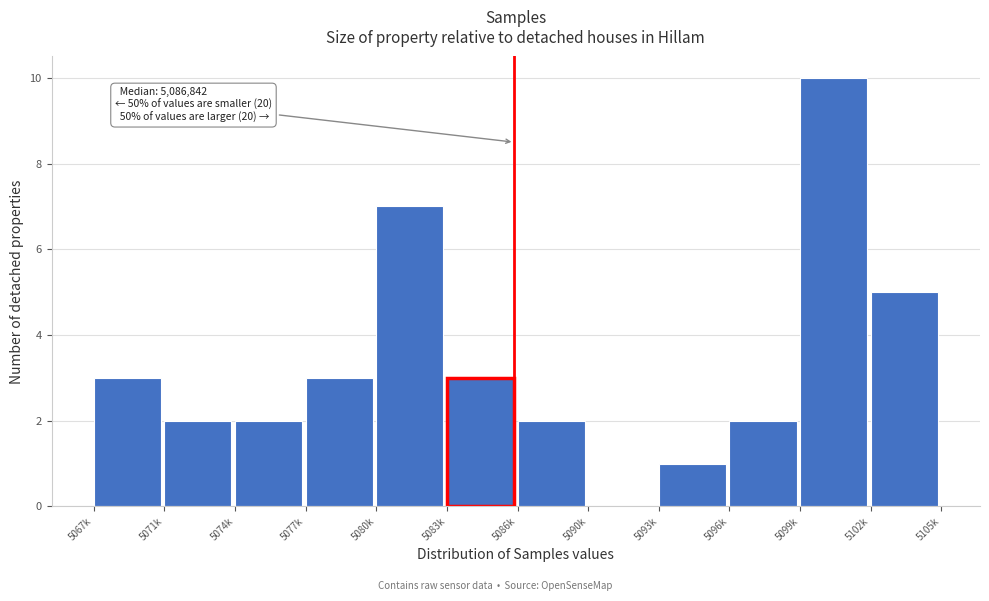

Reading left to right, what are all the values shown in this chart?

5067k=3	5071k=2	5074k=2	5077k=3	5080k=7	5083k=3	5086k=2	5090k=0	5093k=1	5096k=2	5099k=10	5102k=5